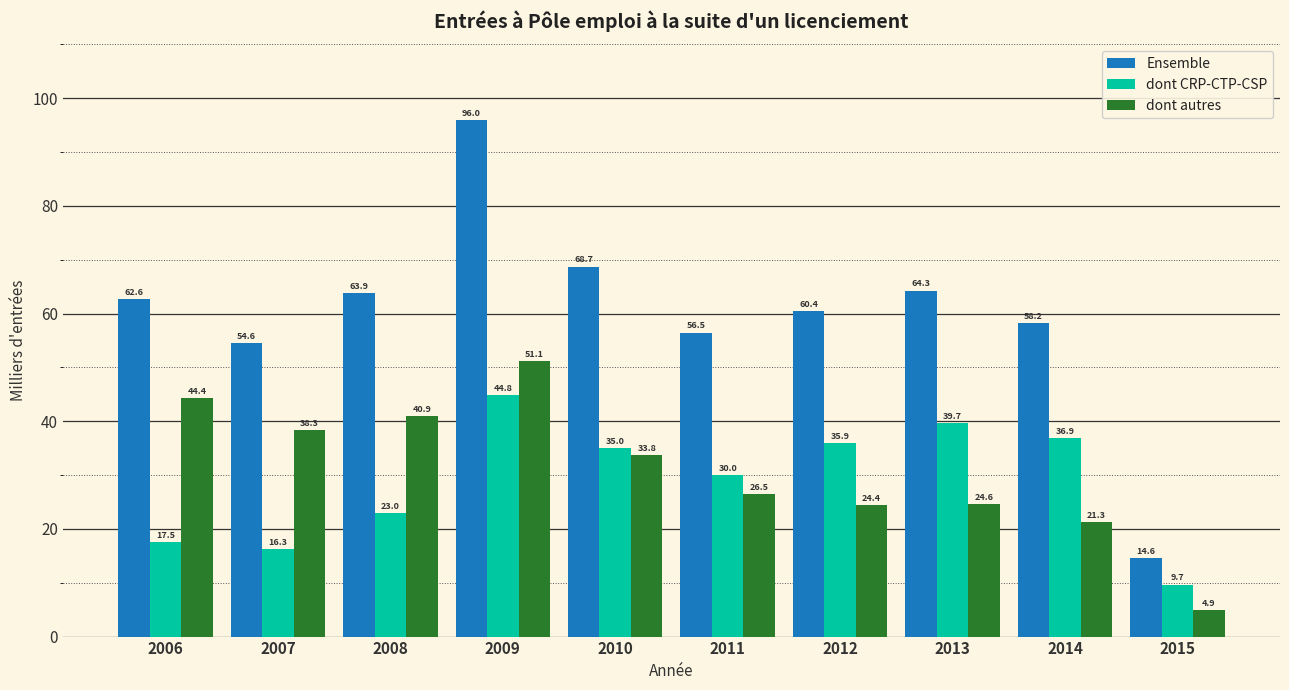

At which category does the chart reach its minimum across all series?

2015